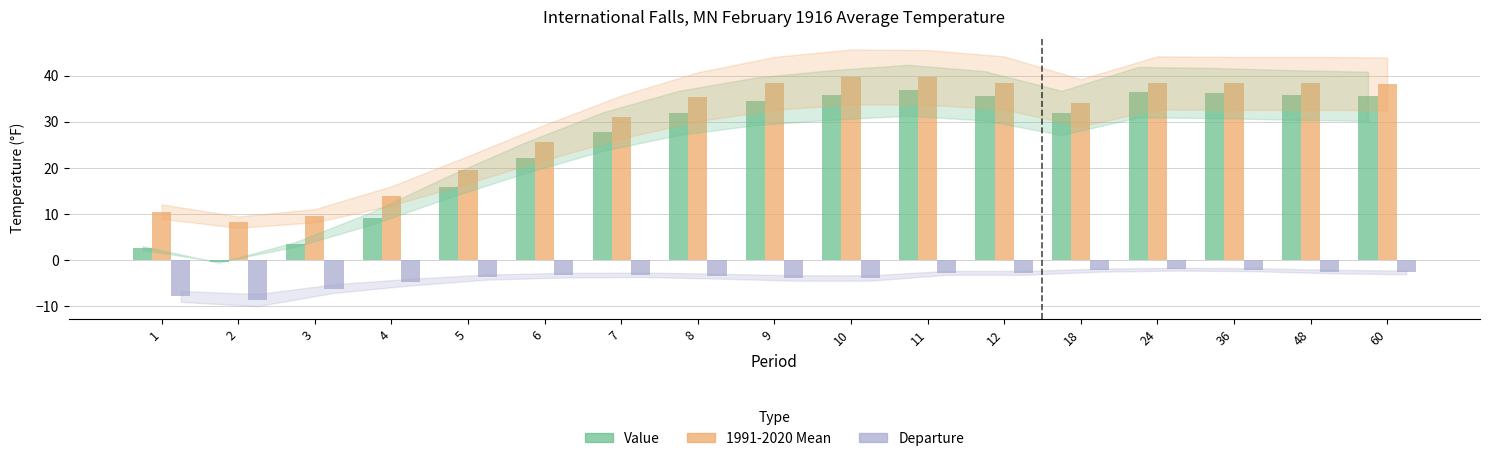

Is the value of 1991-2020 Mean at 3 greater than the value of Departure at 3?

Yes